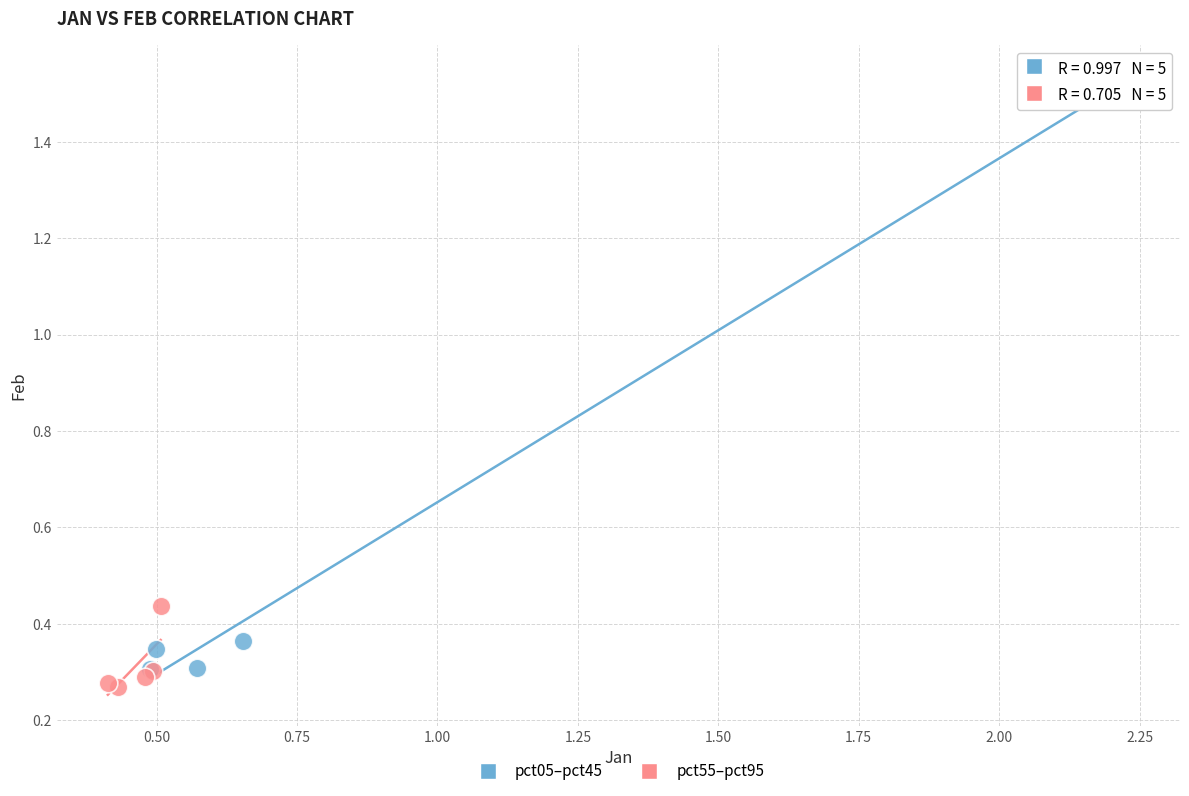

Which series has the widest spread of Y values?

pct05–pct45